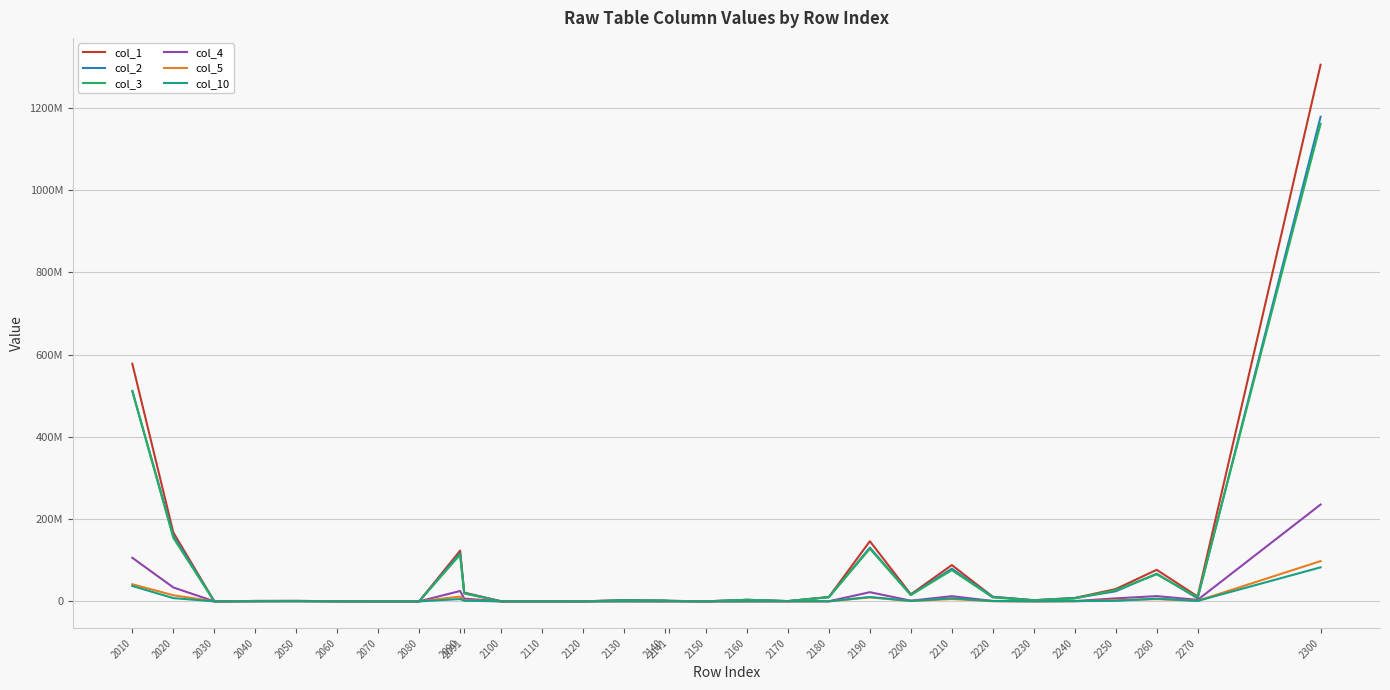

How many interior local peaks does the col_10 series have?

8